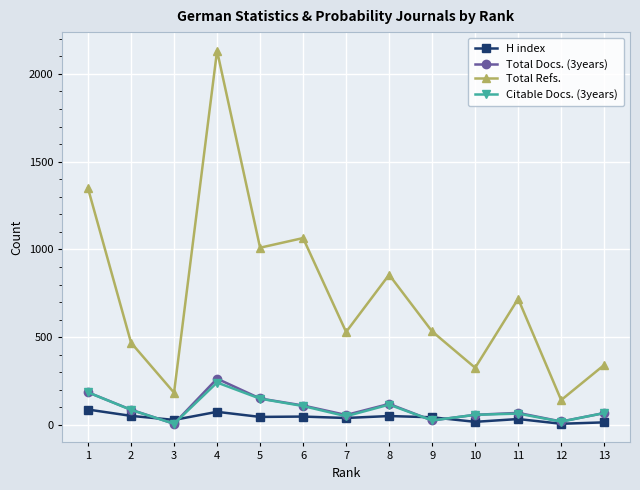

At which category is the sum across all series the highest?

4